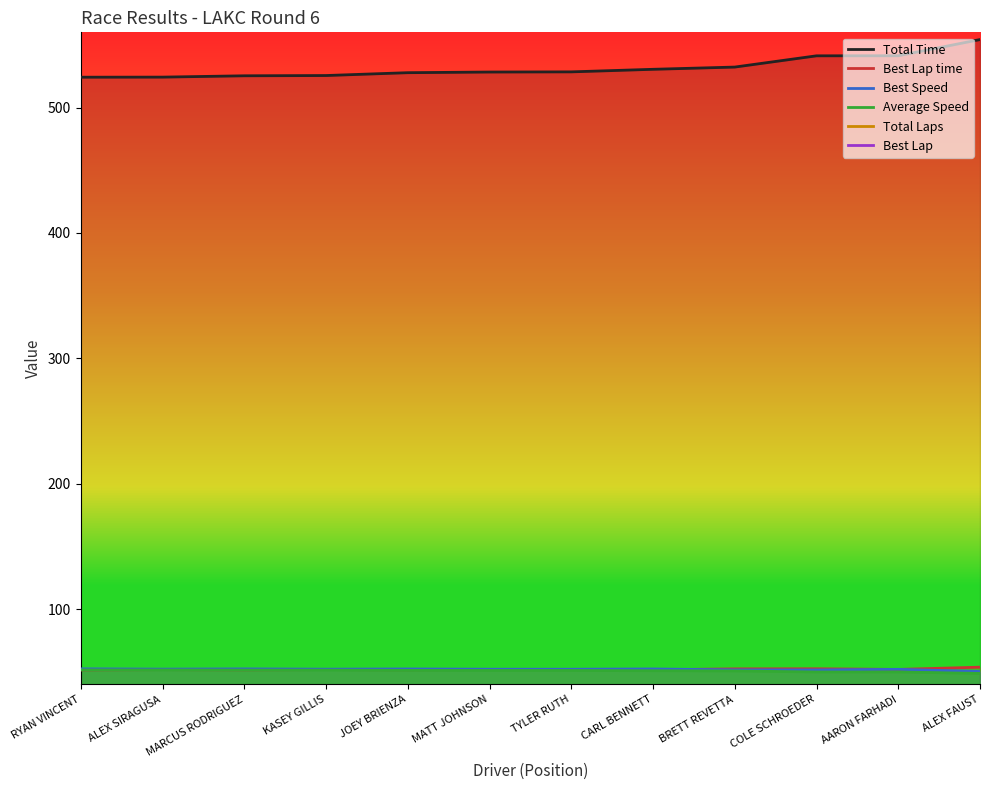

True or false: Best Lap and Average Speed cross at least once.

False